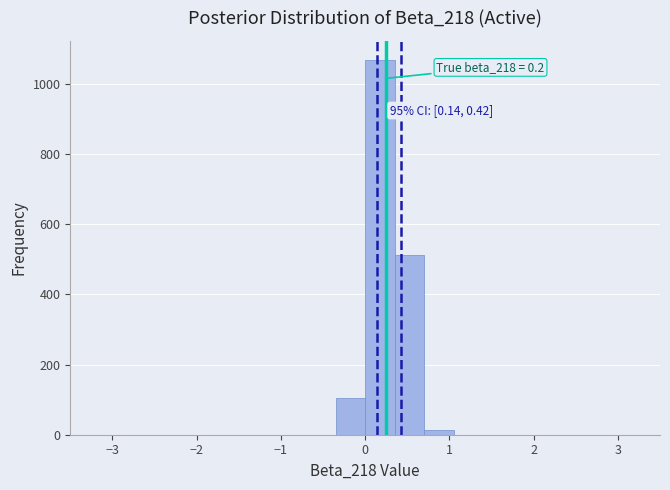

Read against the x-axis, roughly where is the centre of the tallest bar?

0.2